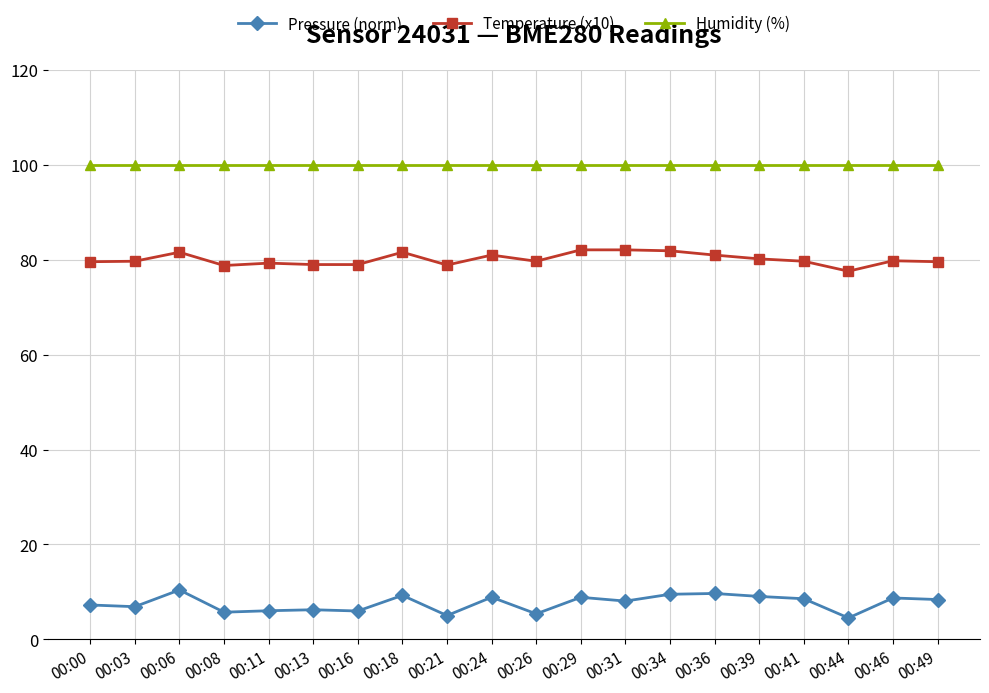

What is the highest value of the Humidity (%) series?

100.0